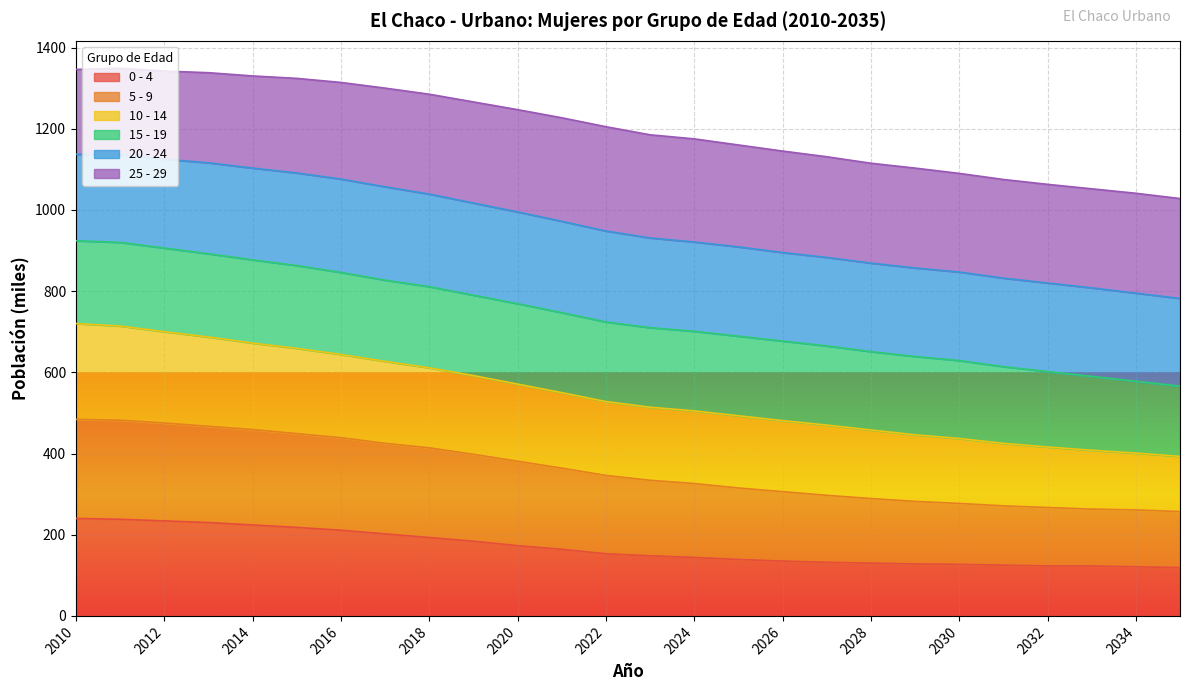

What is the total value across all series at 2030?

1090